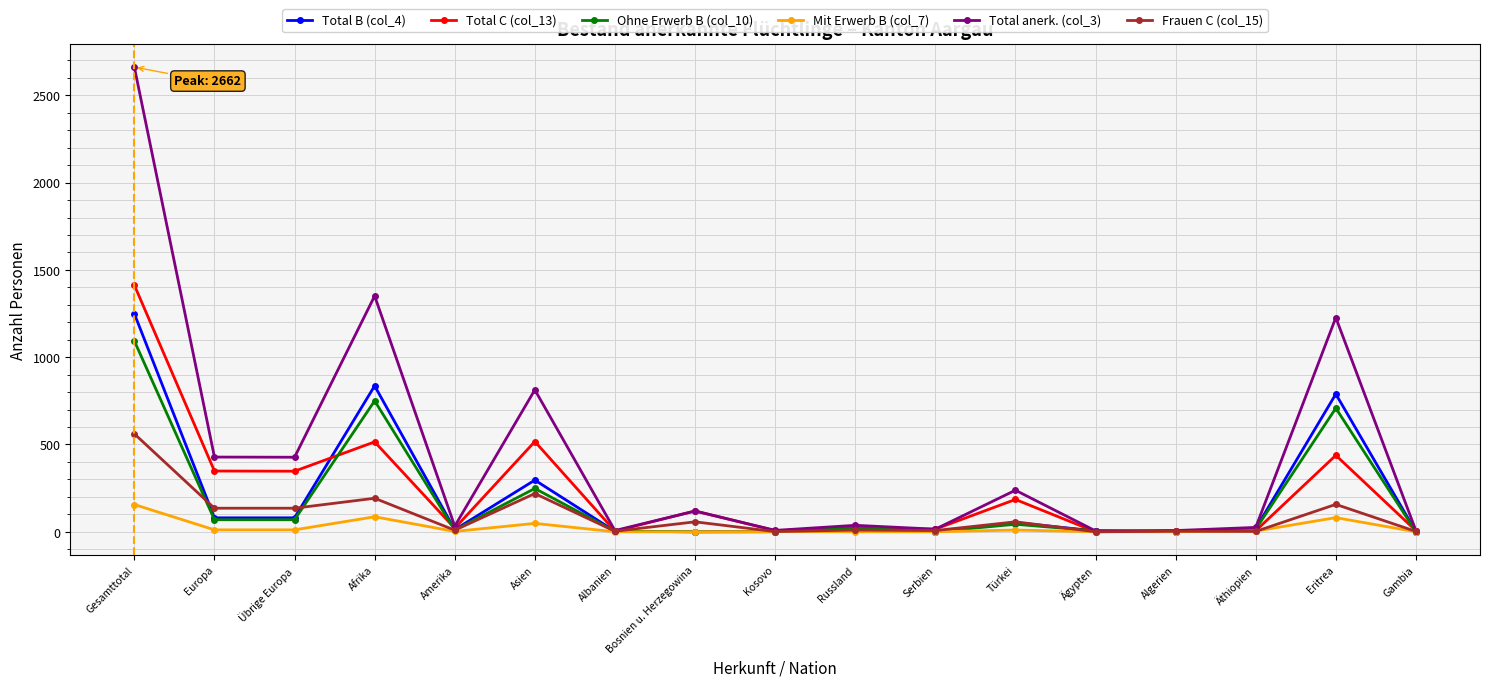

What is the label of the 17th point from the right?

Gesamttotal